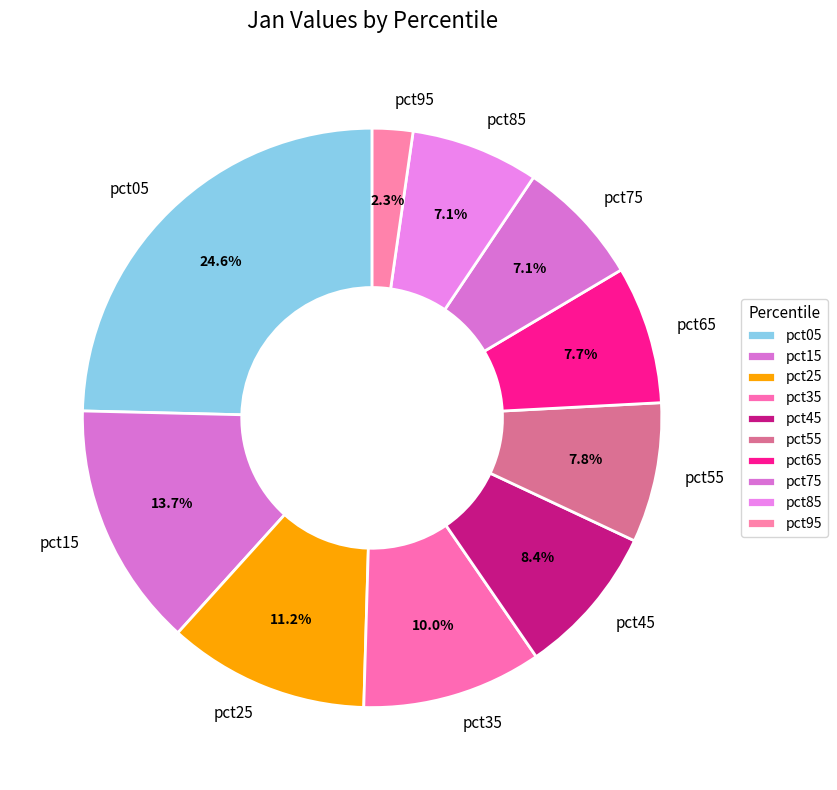

Is it true that pct35 is 10% of the pie?

True